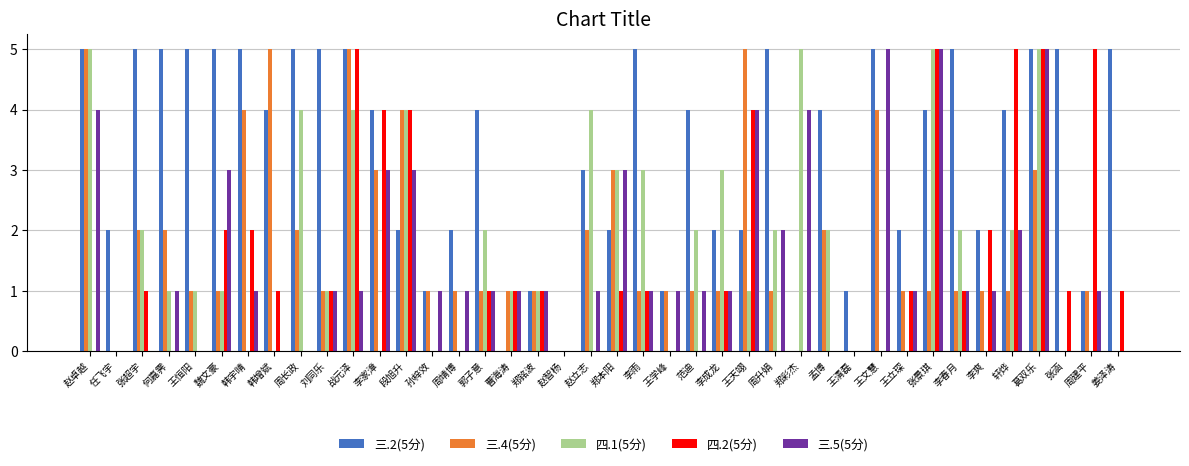

The 三.2(5分) series shows 2 at 周靖博. True or false?

True